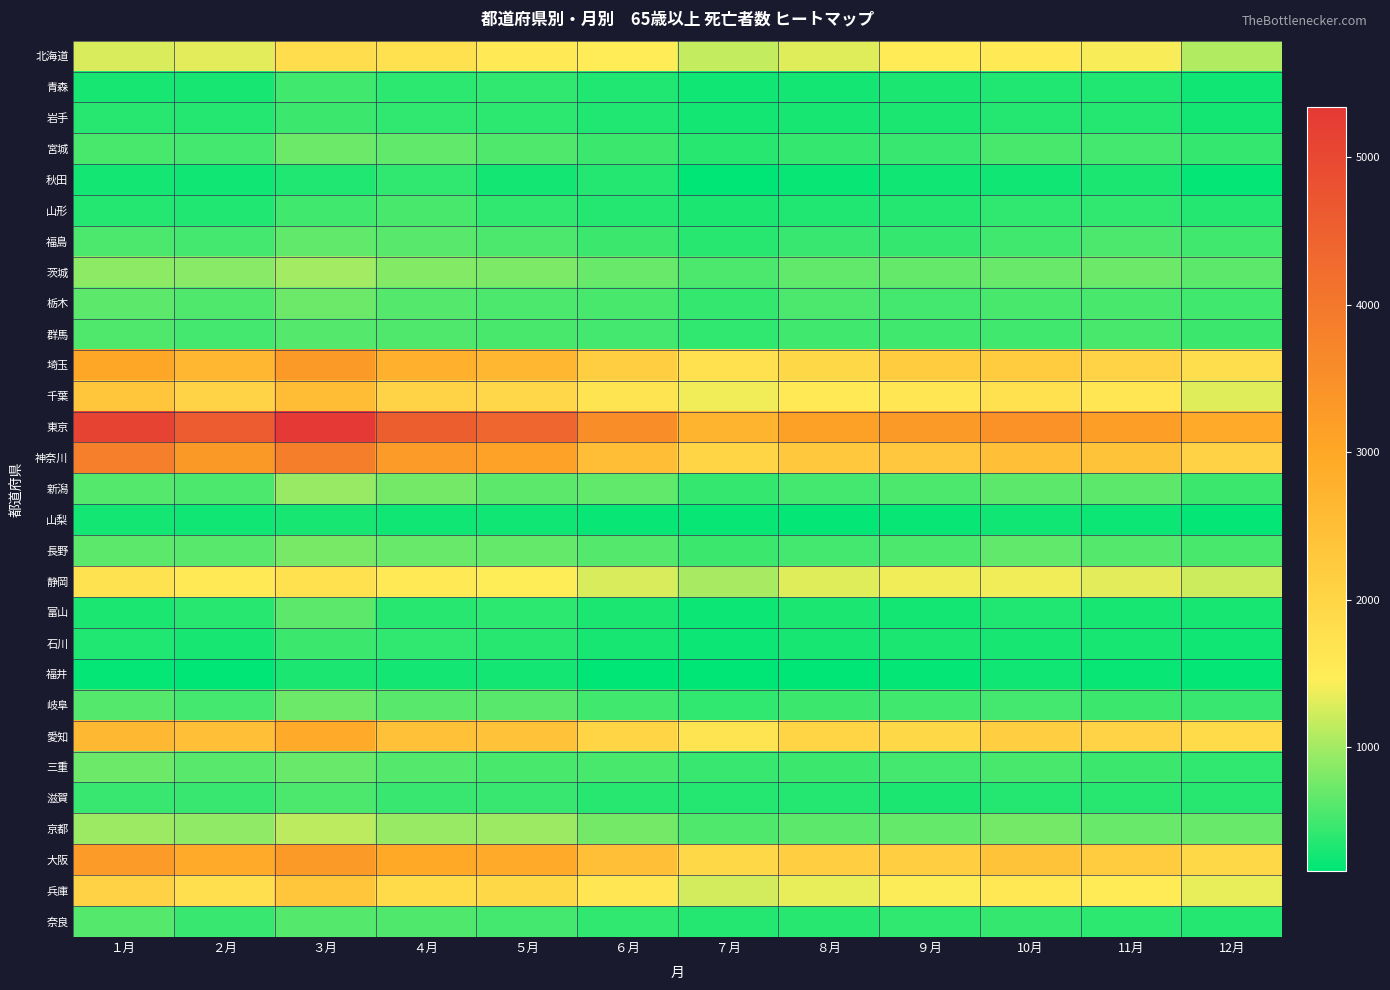

Which series has the largest total across all categories?

東京